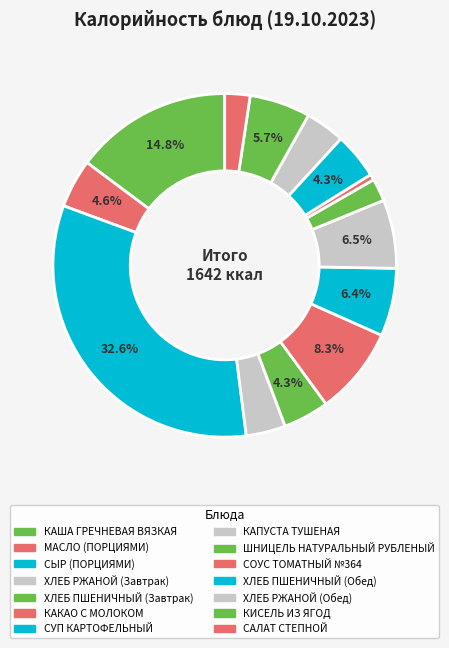

True or false: САЛАТ СТЕПНОЙ accounts for 2% of the total.

True